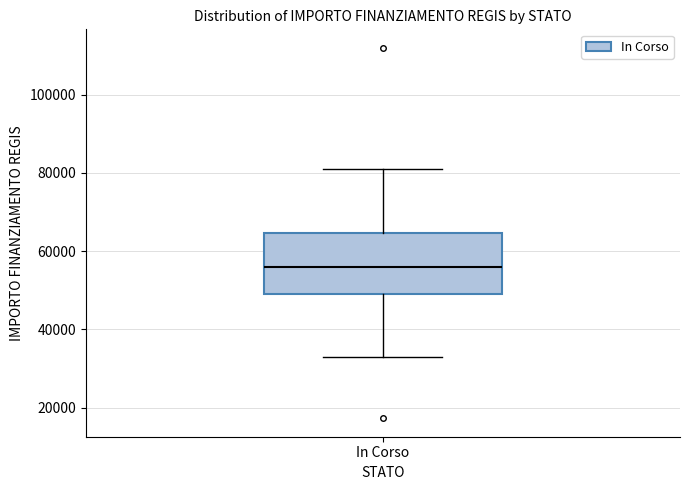

Read this box plot against the y-axis: the position of the median line, the range covered by the box, and the ends of both whiskers. The values are not printed on the chart, so give them approximately, as read against the axis.

median 56000, box 50000 to 64000, whiskers 32000 to 80000